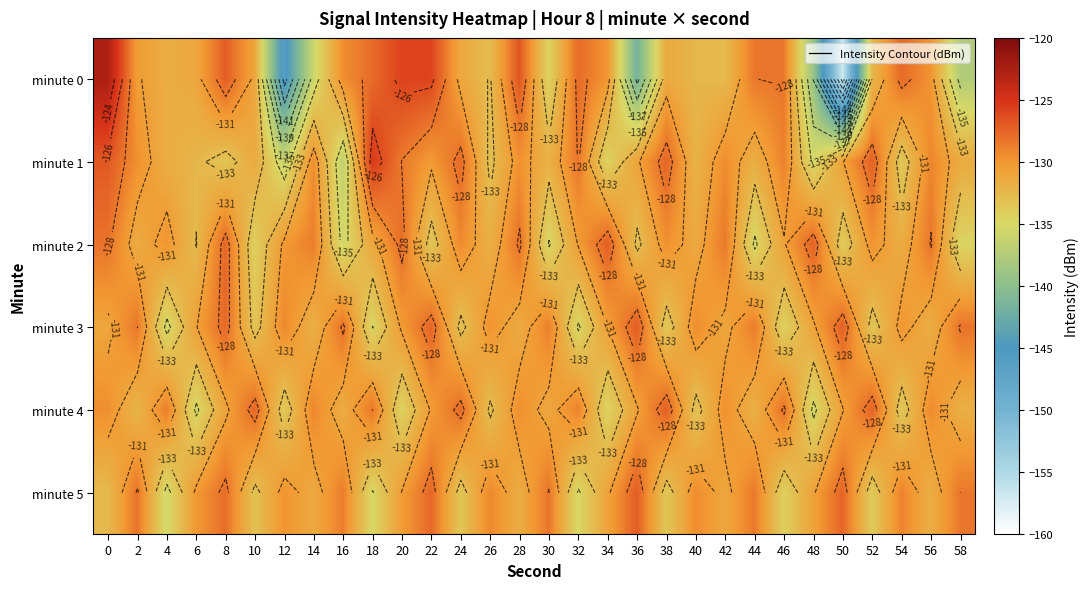

Between 36 and 46, which series saw the biggest shift?

minute 0